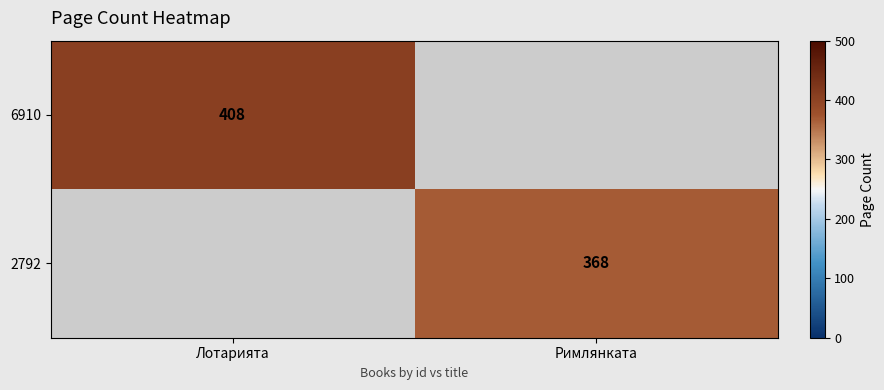

Is it true that 6910 equals 227.5 at Лотарията?

False